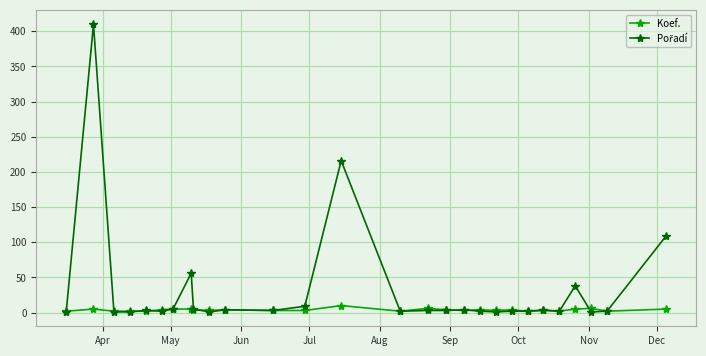

True or false: Koef. has more than 1 interior local peaks.

True